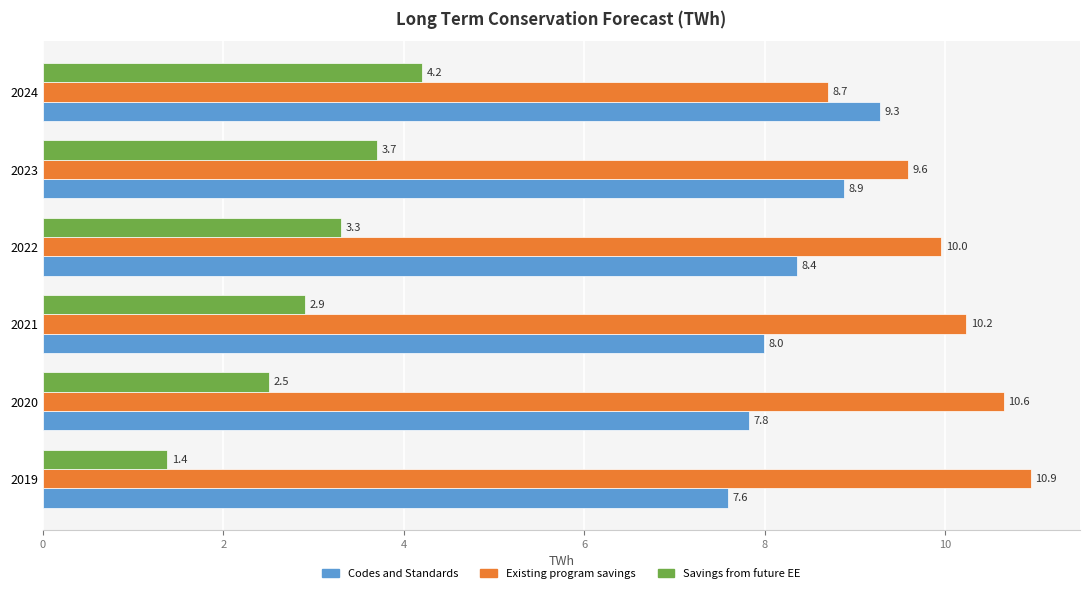

Read the Codes and Standards value at 2022.

8.4